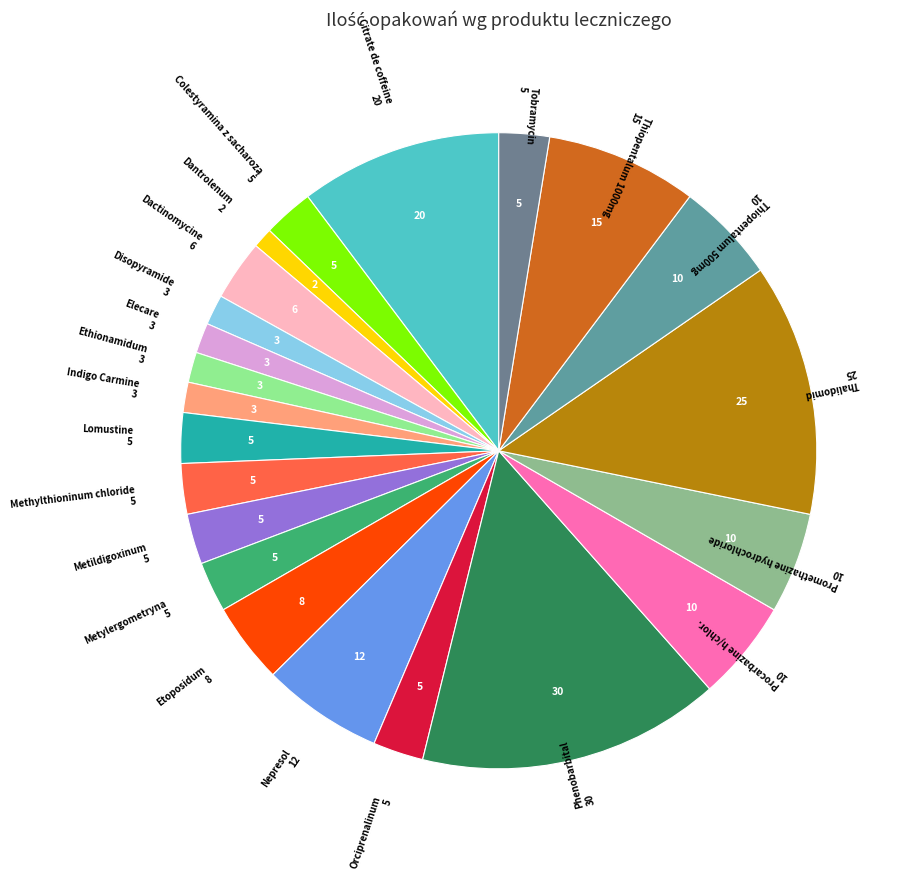

How many segments does this pie chart have?

22